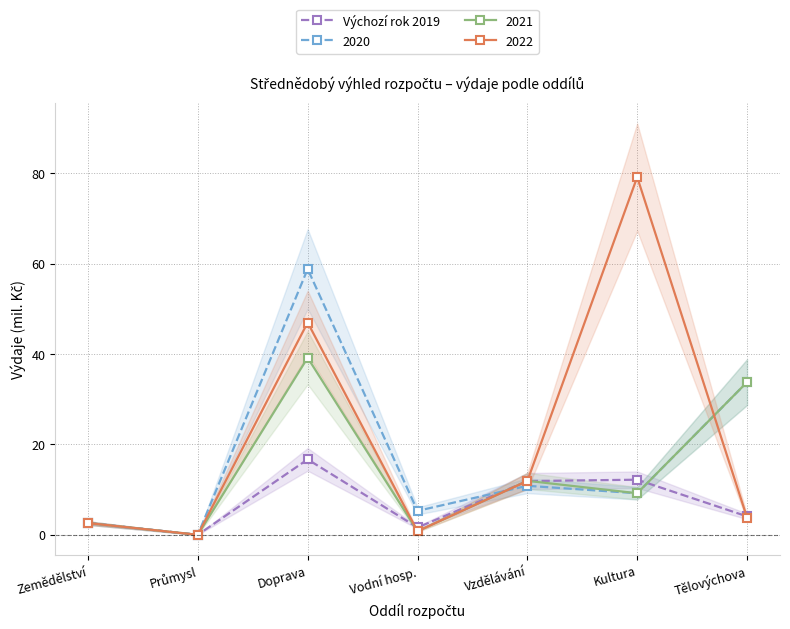

What is the greatest value displayed?

16.7